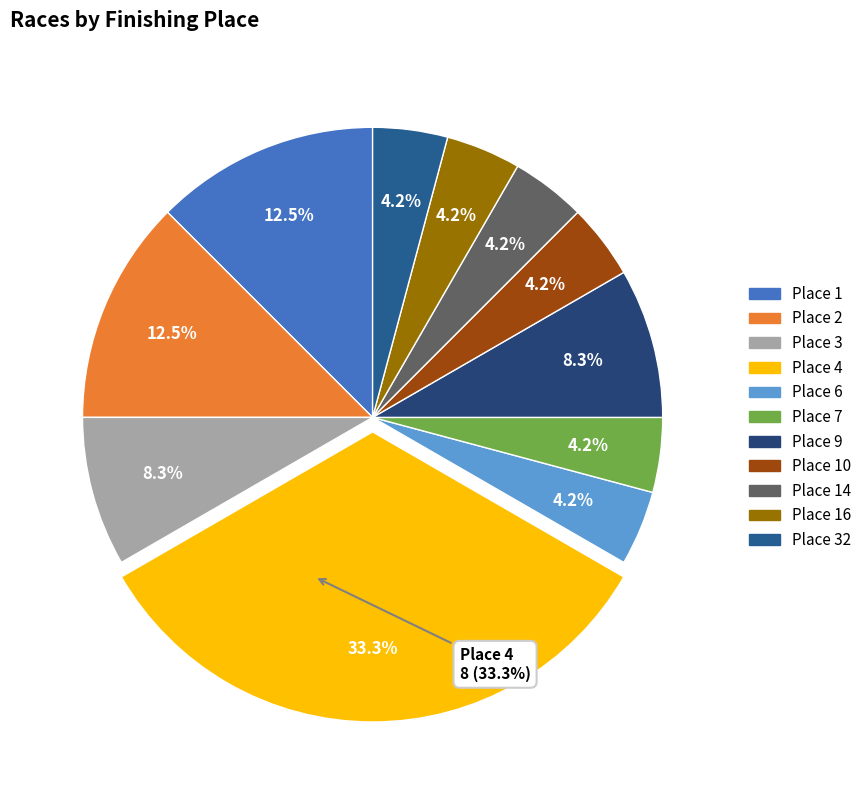

Which category has the biggest portion of the pie?

Place 4